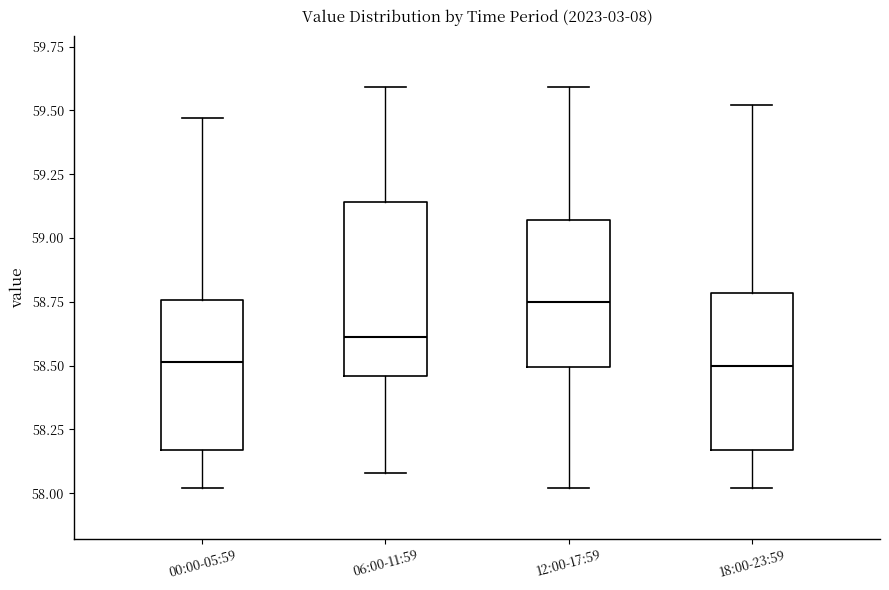

Which box is the tallest, from its lower edge to its upper edge?

06:00-11:59